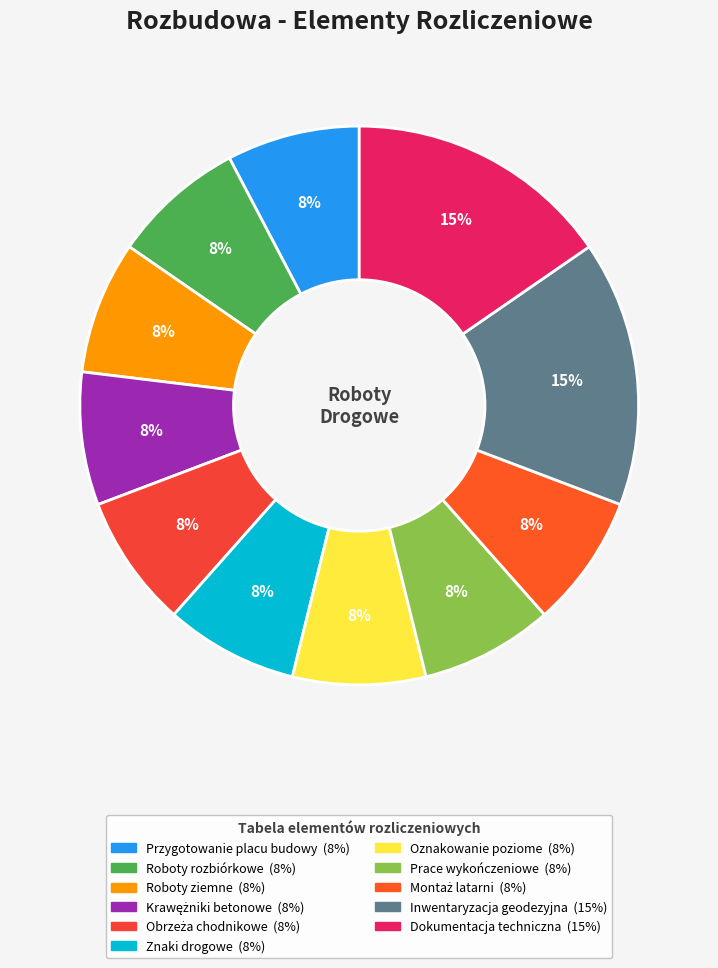

How many segments does this pie chart have?

11